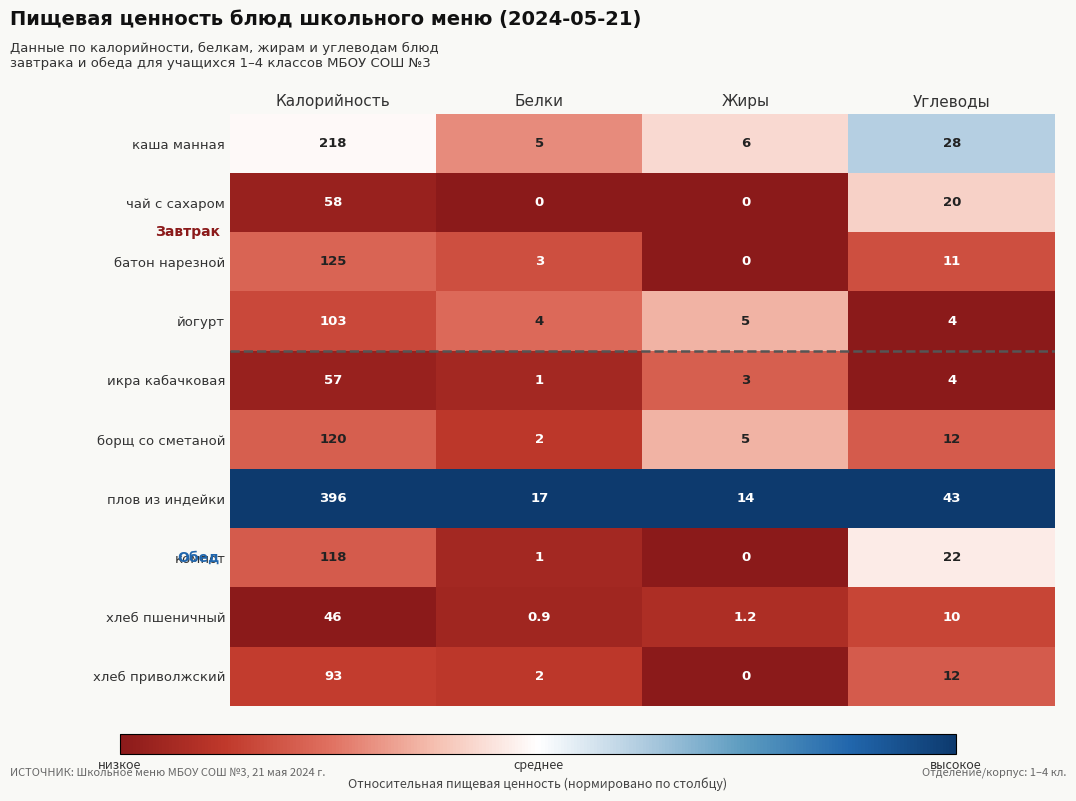

List the series in order of their peak value, lowest first.

хлеб пшеничный, икра кабачковая, чай с сахаром, хлеб приволжский, йогурт, компот, борщ со сметаной, батон нарезной, каша манная, плов из индейки